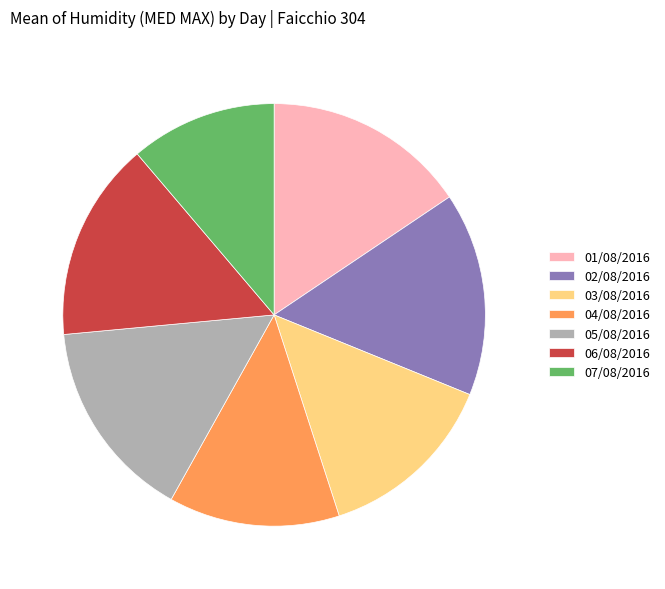

Do 06/08/2016 and 02/08/2016 together represent more than half of the pie?

No